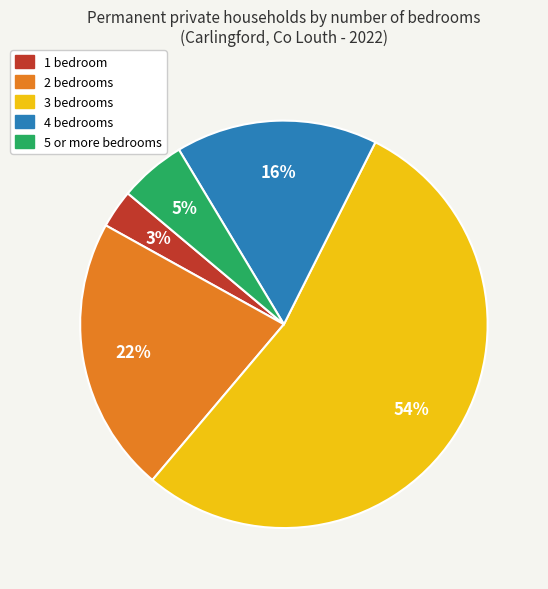

What is the largest slice in the pie chart?

3 bedrooms